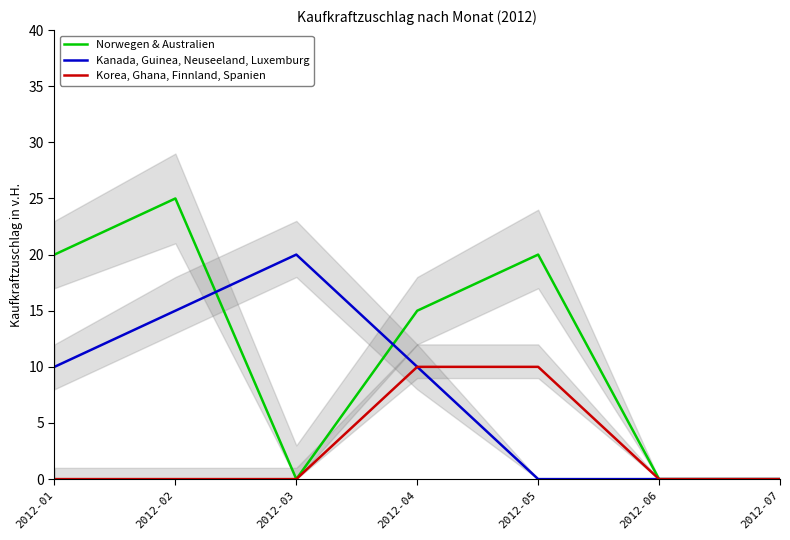

Which category has the lowest value in the Korea, Ghana, Finnland, Spanien series?

2012-01